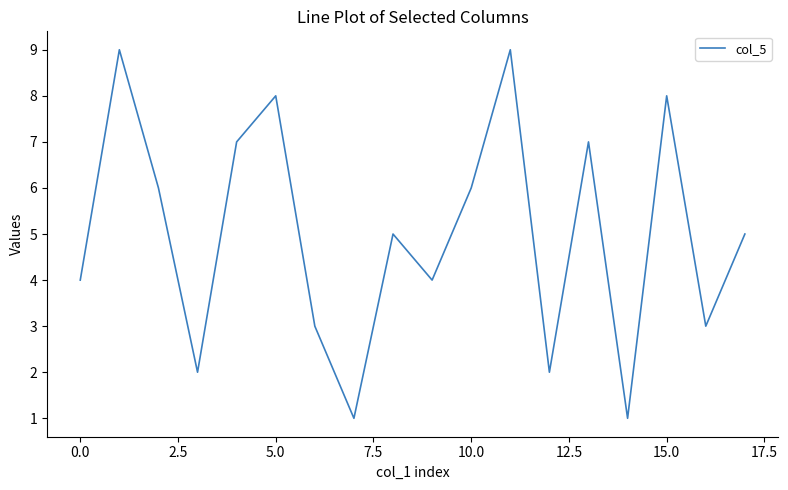

What is the difference between the maximum and minimum values?

8